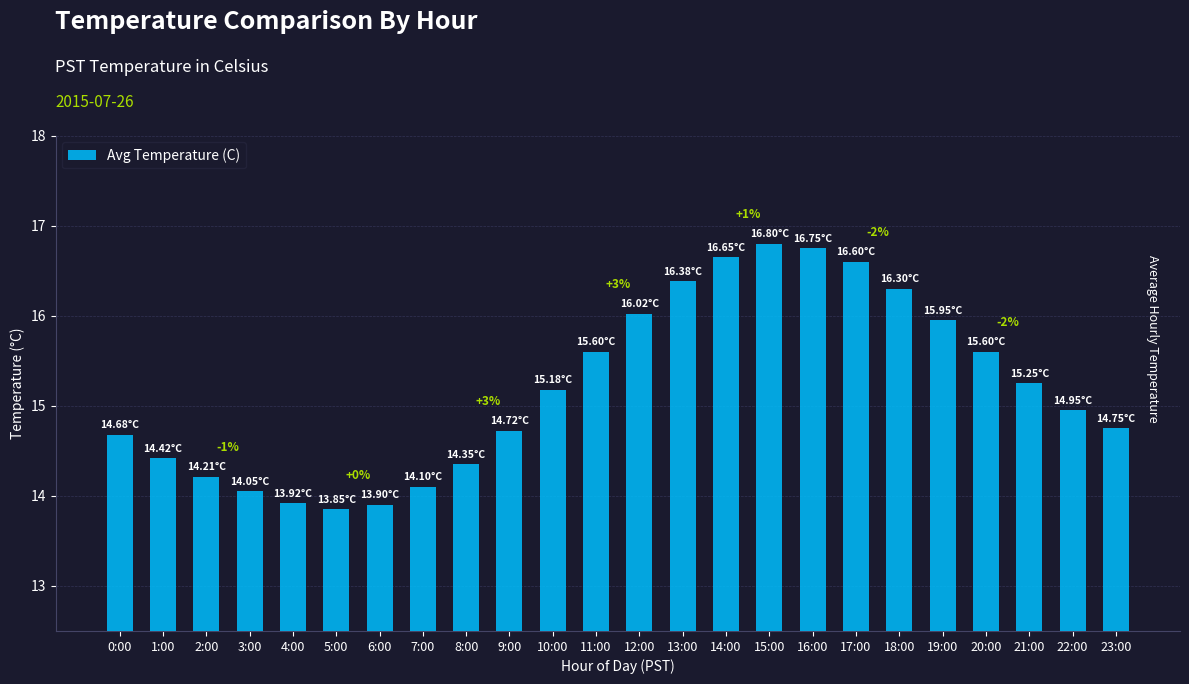

What is the change in value from 19:00 to 22:00?

-1.0